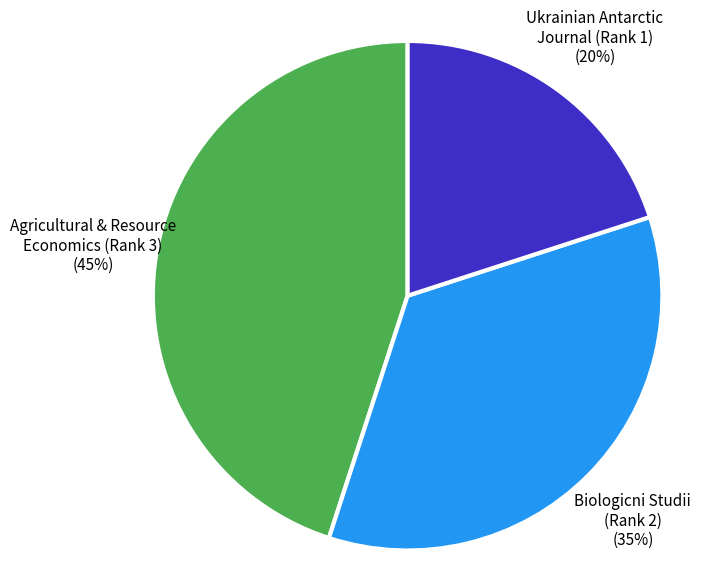

To the nearest percent, what is the difference between the largest and smallest slice percentages?

25%